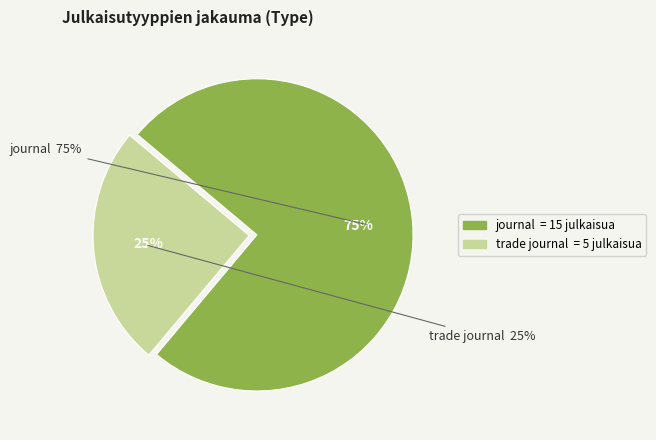

To the nearest percent, what is the average slice percentage?

50%